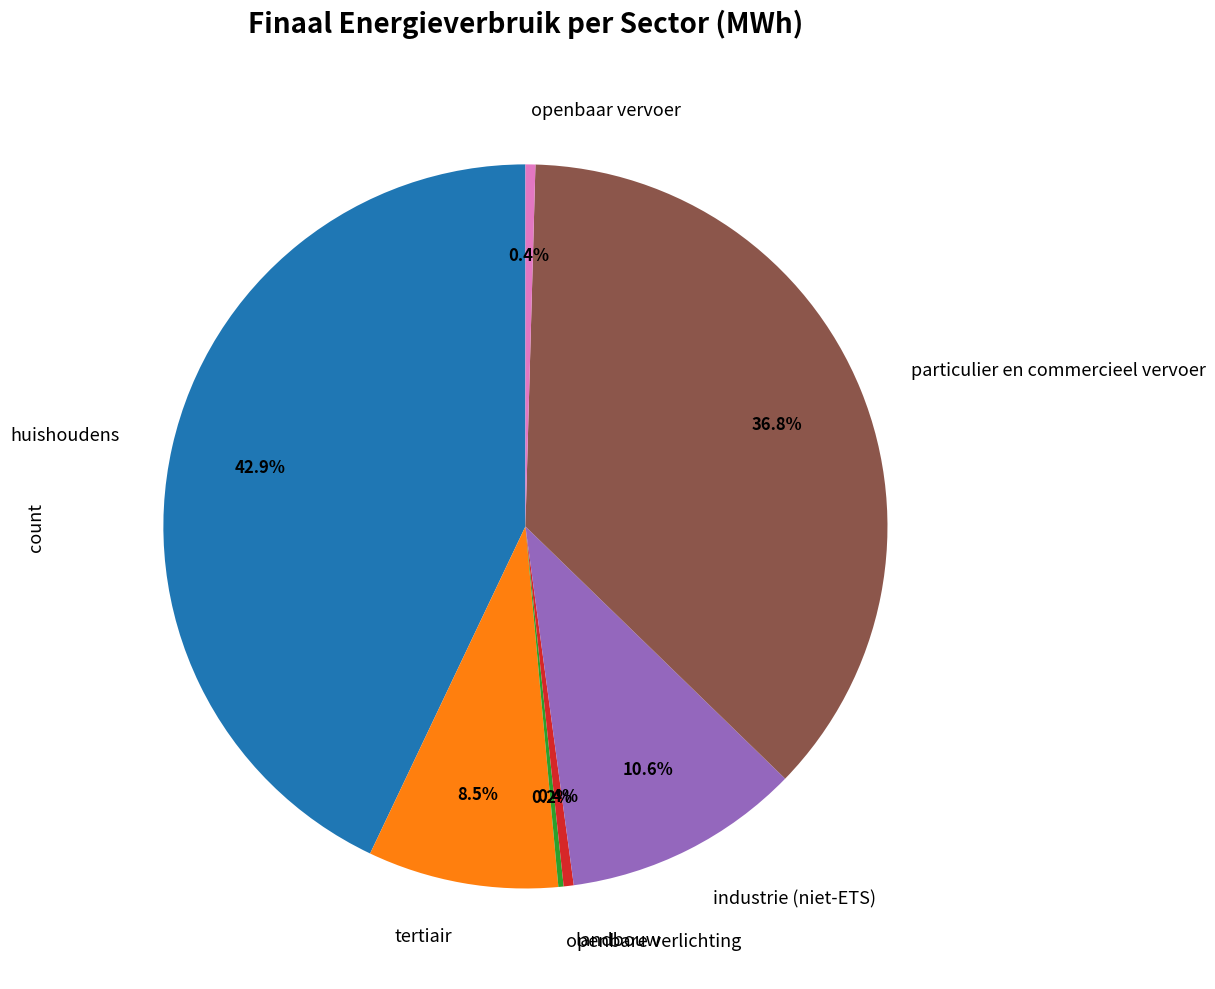

What is the total percentage of tertiair and huishoudens?

51.5%